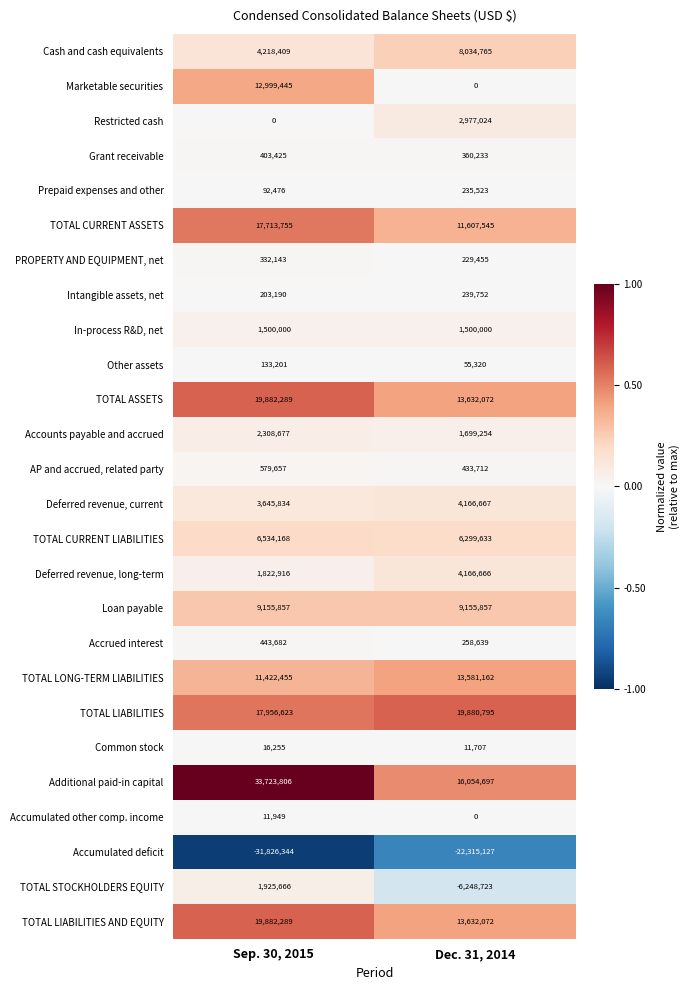

Which series has the largest total across all categories?

Additional paid-in capital